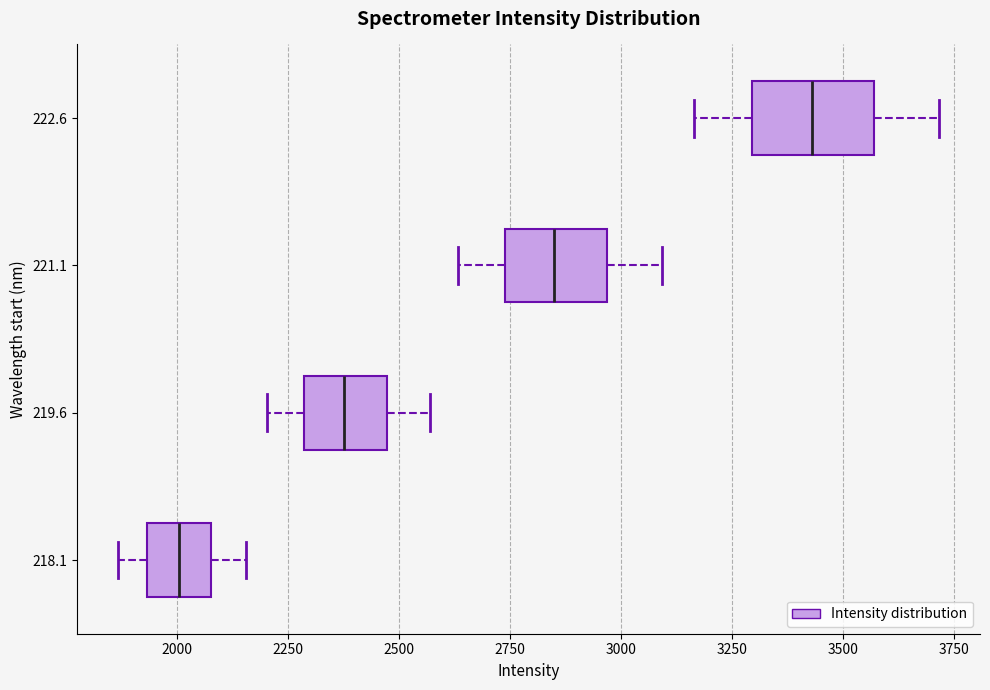

Reading bottom to top, read every box against the x-axis: the position of its median line, the range the box covers, and the ends of its whiskers. The values are not printed on the chart, so give them approximately, as read against the axis.

218.1: median 2000, box 1950 to 2100, whiskers 1850 to 2150
219.6: median 2400, box 2300 to 2450, whiskers 2200 to 2550
221.1: median 2850, box 2750 to 2950, whiskers 2650 to 3100
222.6: median 3450, box 3300 to 3550, whiskers 3150 to 3700